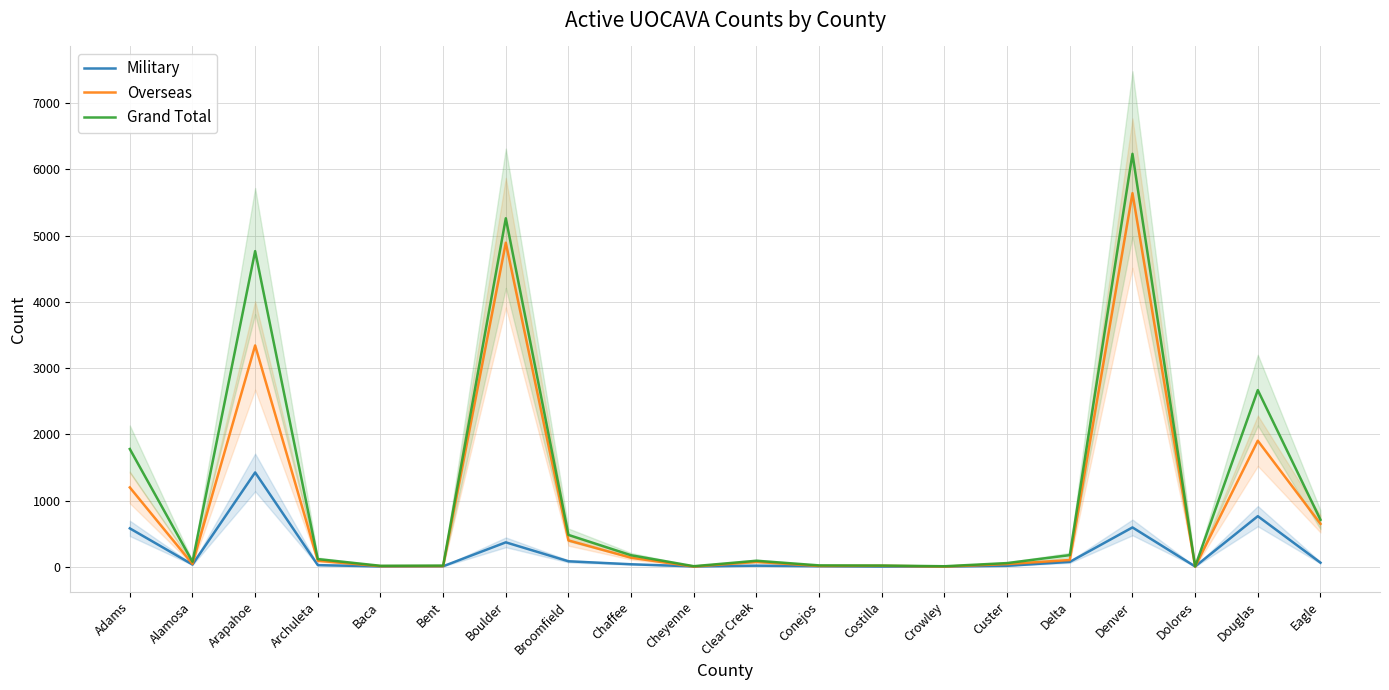

What is the spread (max minus min) of values at Douglas?

1903